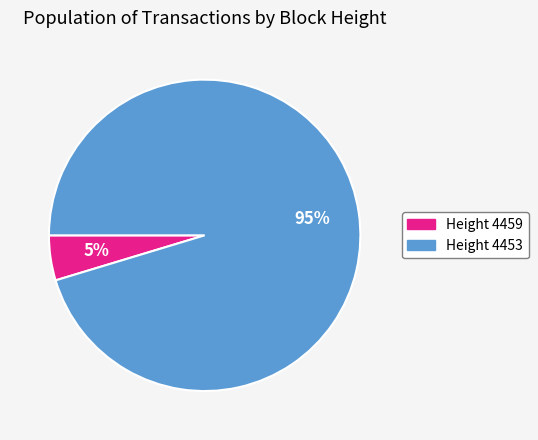

Which has a higher value, Height 4453 or Height 4459?

Height 4453